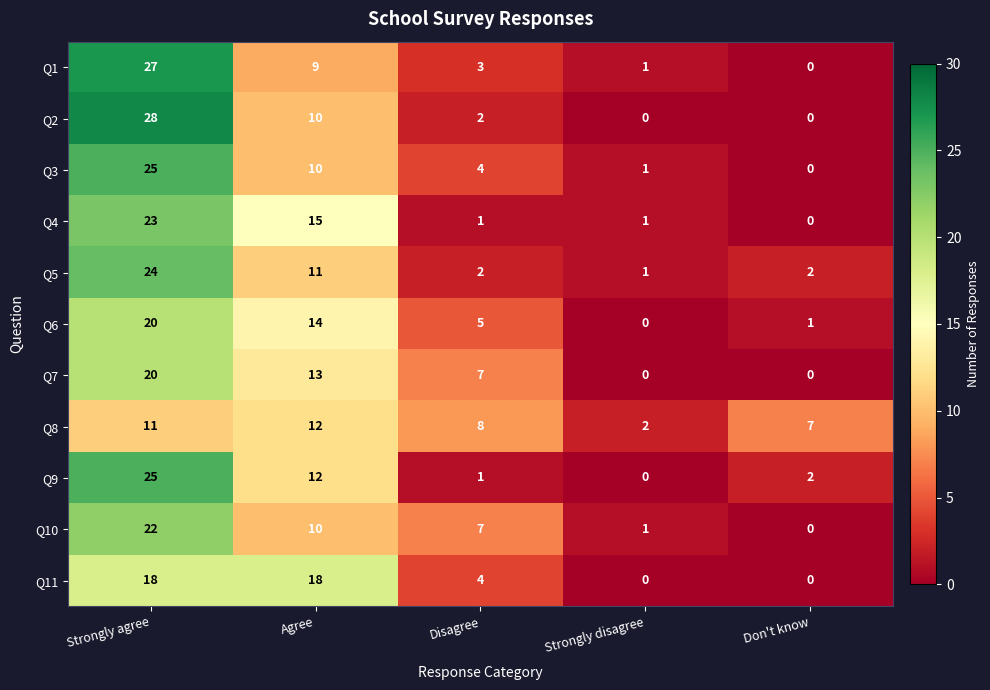

List the labels in order of Q9 value, largest first.

Strongly agree, Agree, Don't know, Disagree, Strongly disagree